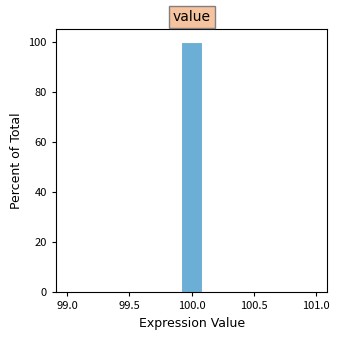

Around what value on the x-axis is the tallest bar? Give the approximate position of its centre, as read against the axis.

100.00